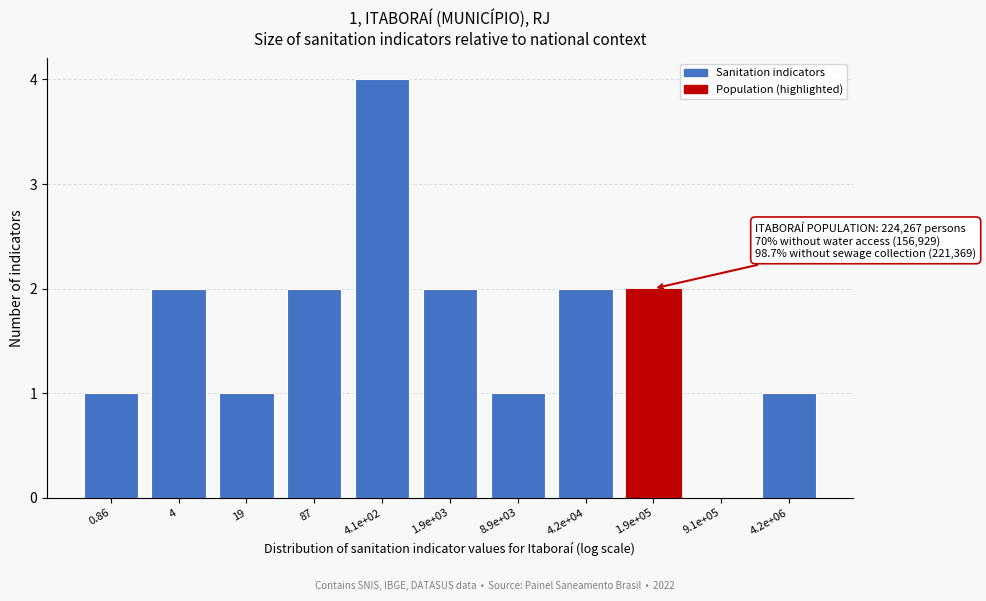

Reading left to right, list all the values displayed in this chart.

0.86=1	4=2	19=1	87=2	4.1e+02=4	1.9e+03=2	8.9e+03=1	4.2e+04=2	1.9e+05=2	9.1e+05=0	4.2e+06=1